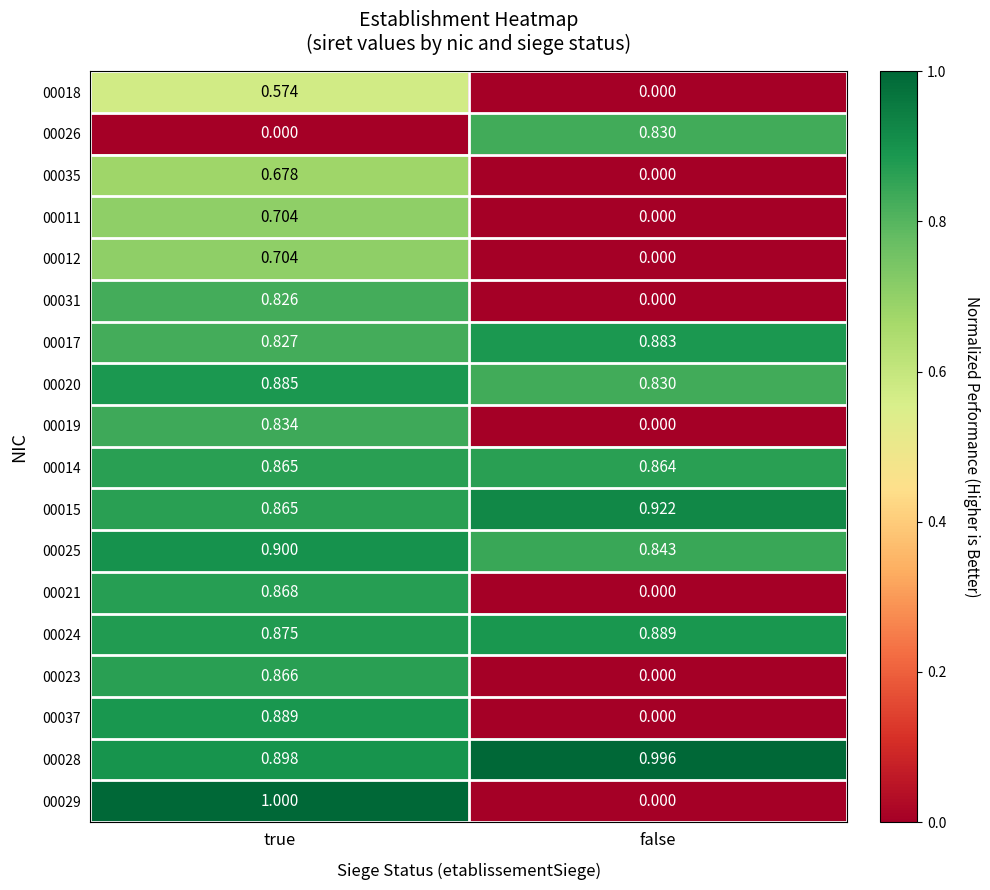

Which series has the largest total across all categories?

00028